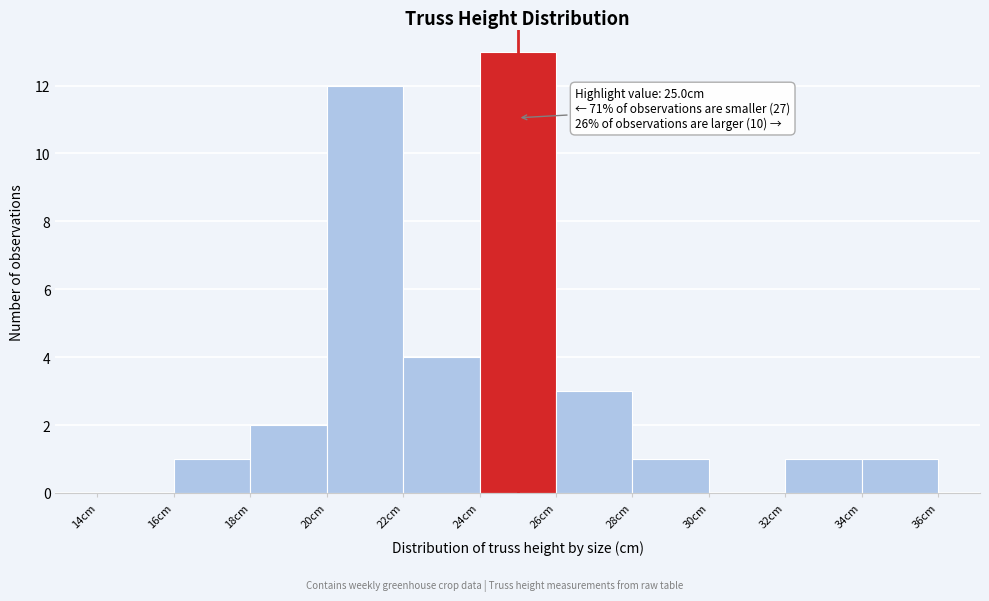

Which range on the x-axis has the tallest bar?

24 to 26